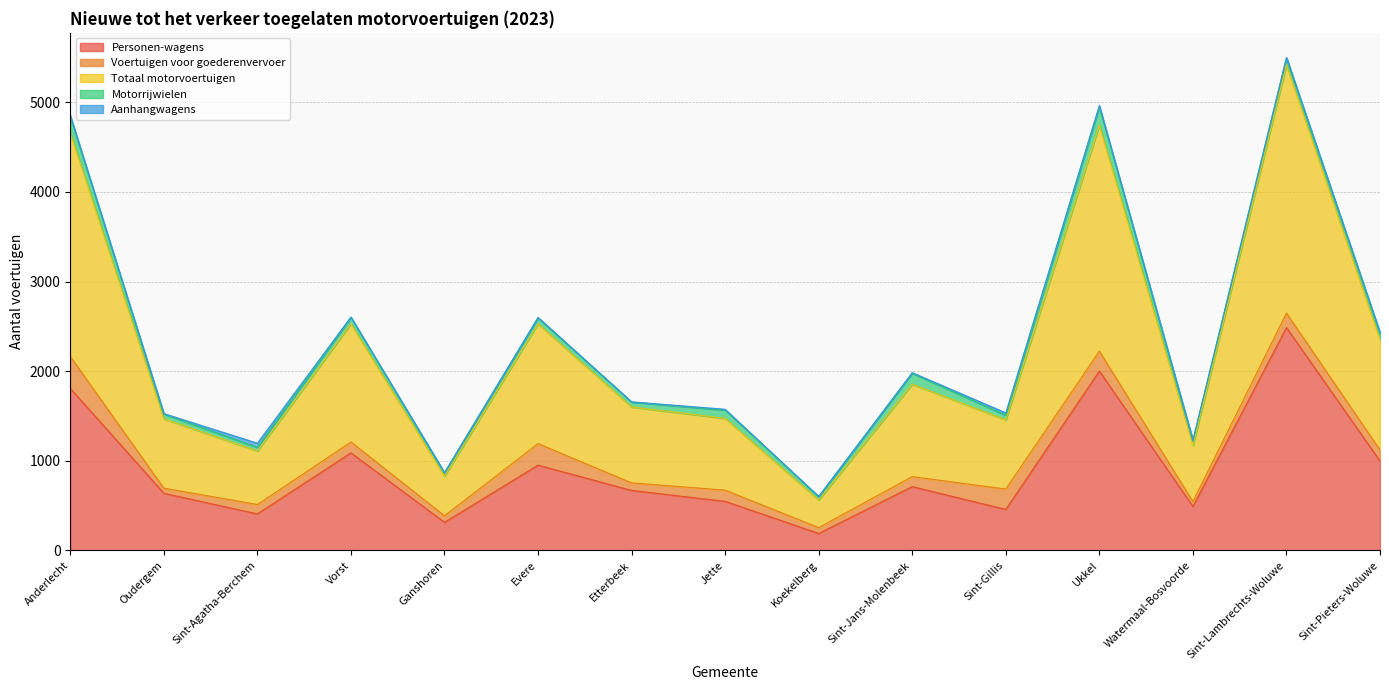

Does the chart display data point markers on the line(s)?

No